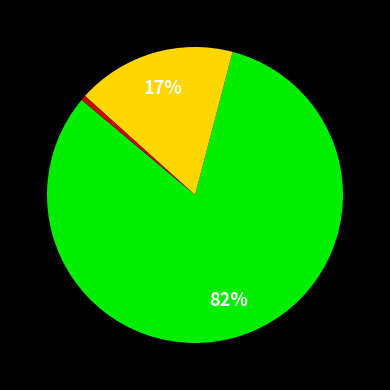

Does any single category account for the majority?

Yes